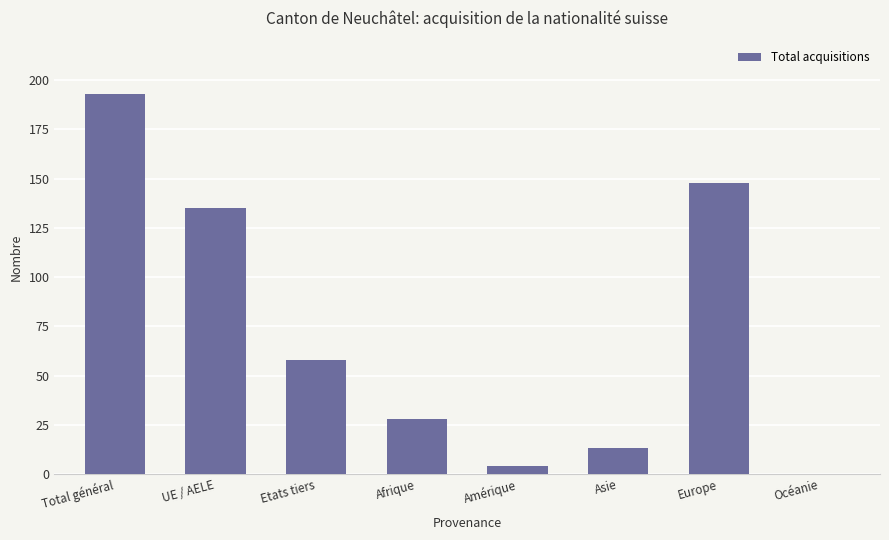

What is the sum of all values?

579